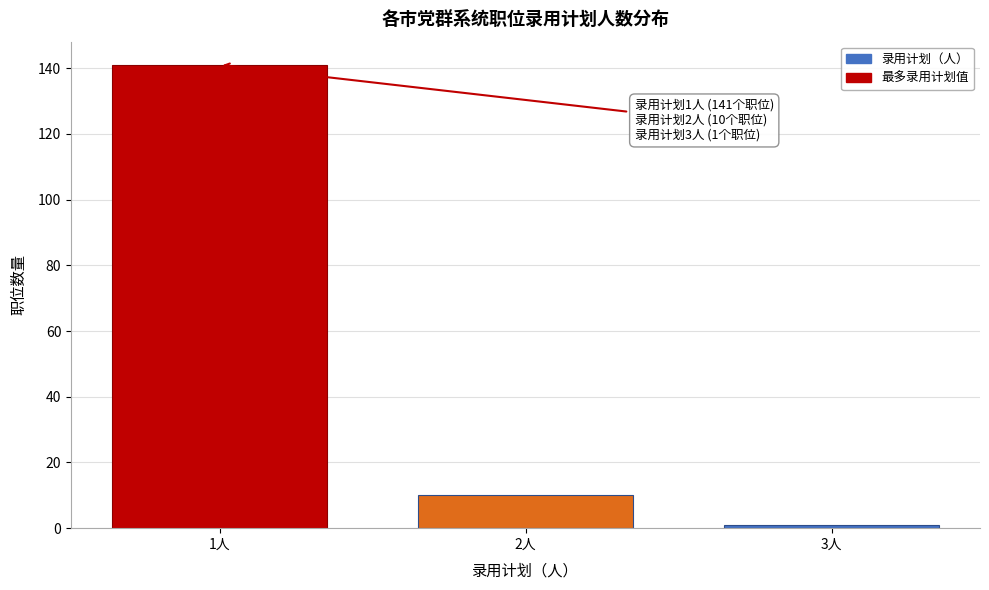

Reading left to right, extract all data points from this chart.

1人=141	2人=10	3人=1